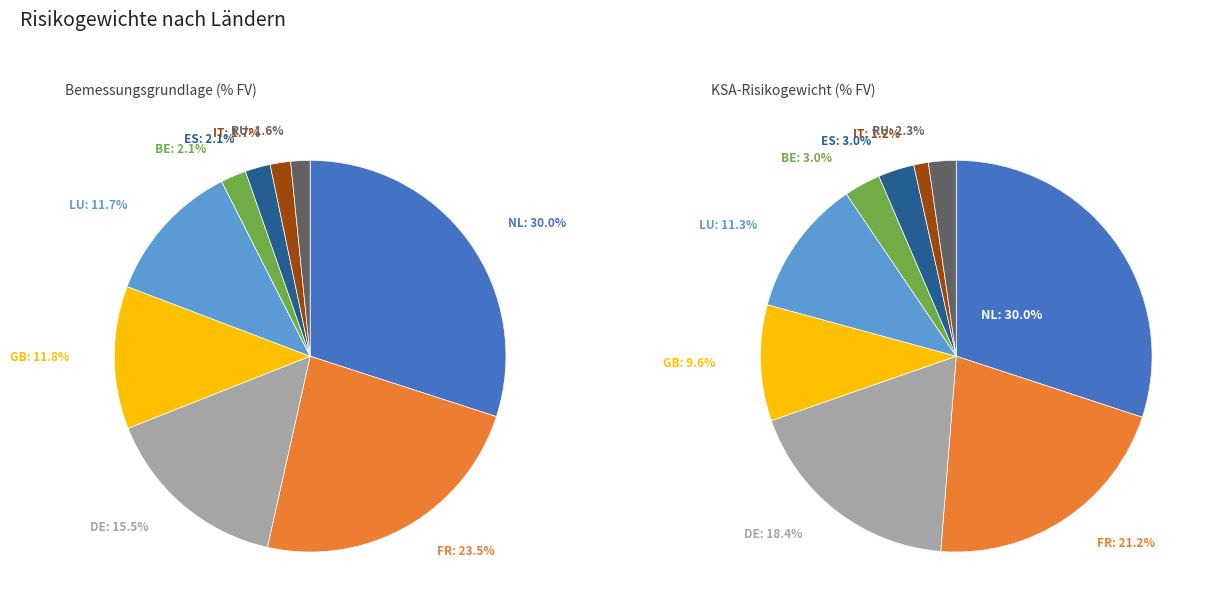

How much of the chart is everything except NL?

70.0%